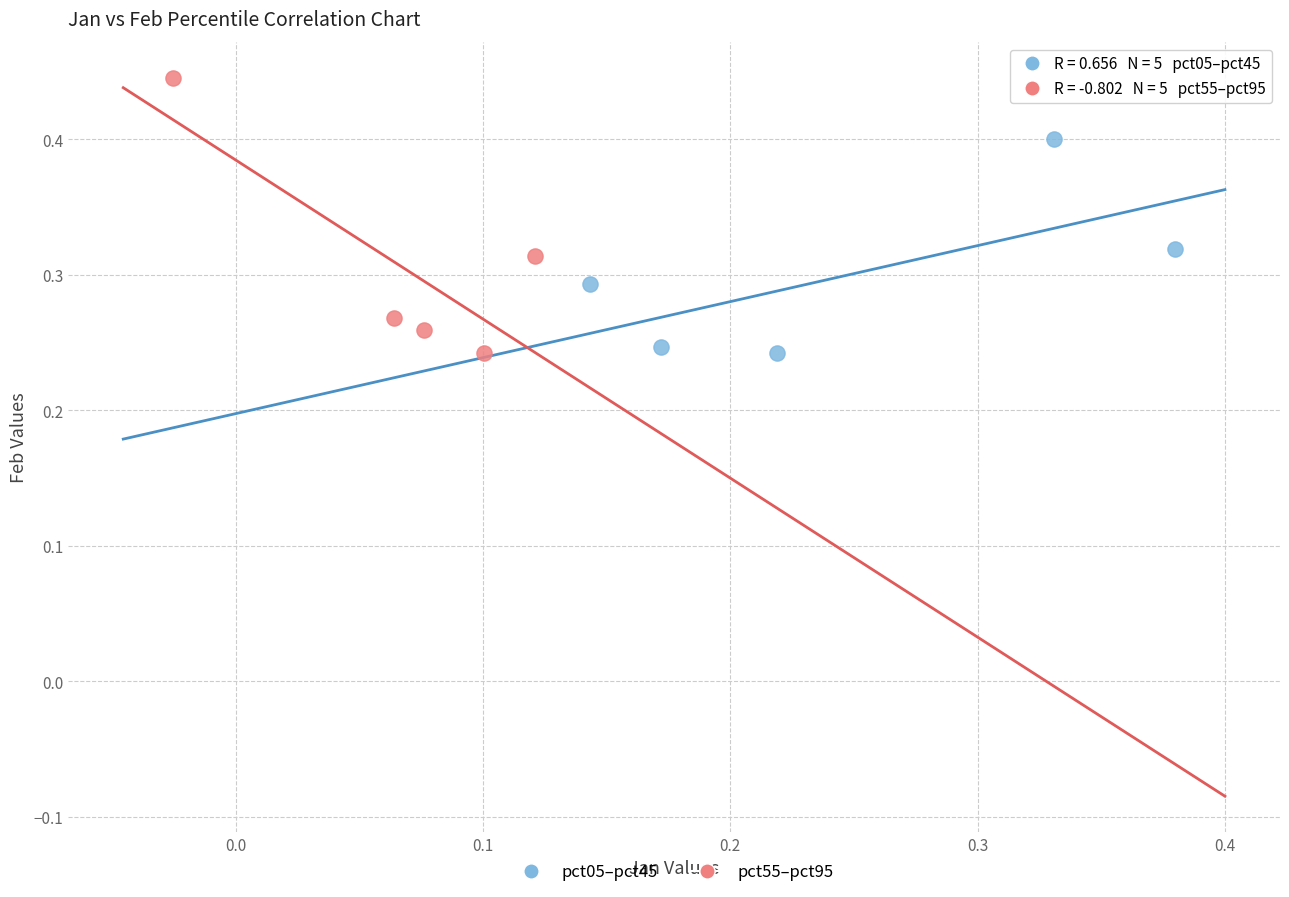

Which series has the largest Y range (max minus min)?

pct55–pct95